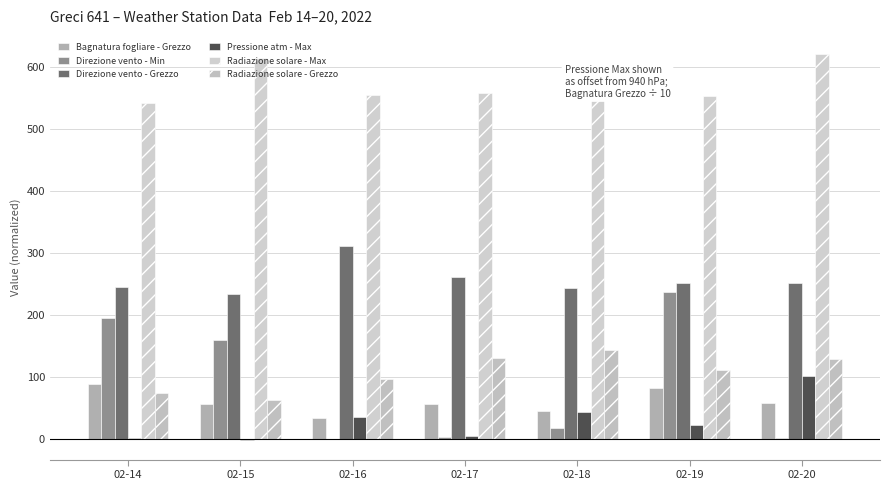

Rank the series by their maximum value, from highest to lowest.

Radiazione solare - Max, Direzione vento - Grezzo, Direzione vento - Min, Radiazione solare - Grezzo, Pressione atm - Max, Bagnatura fogliare - Grezzo